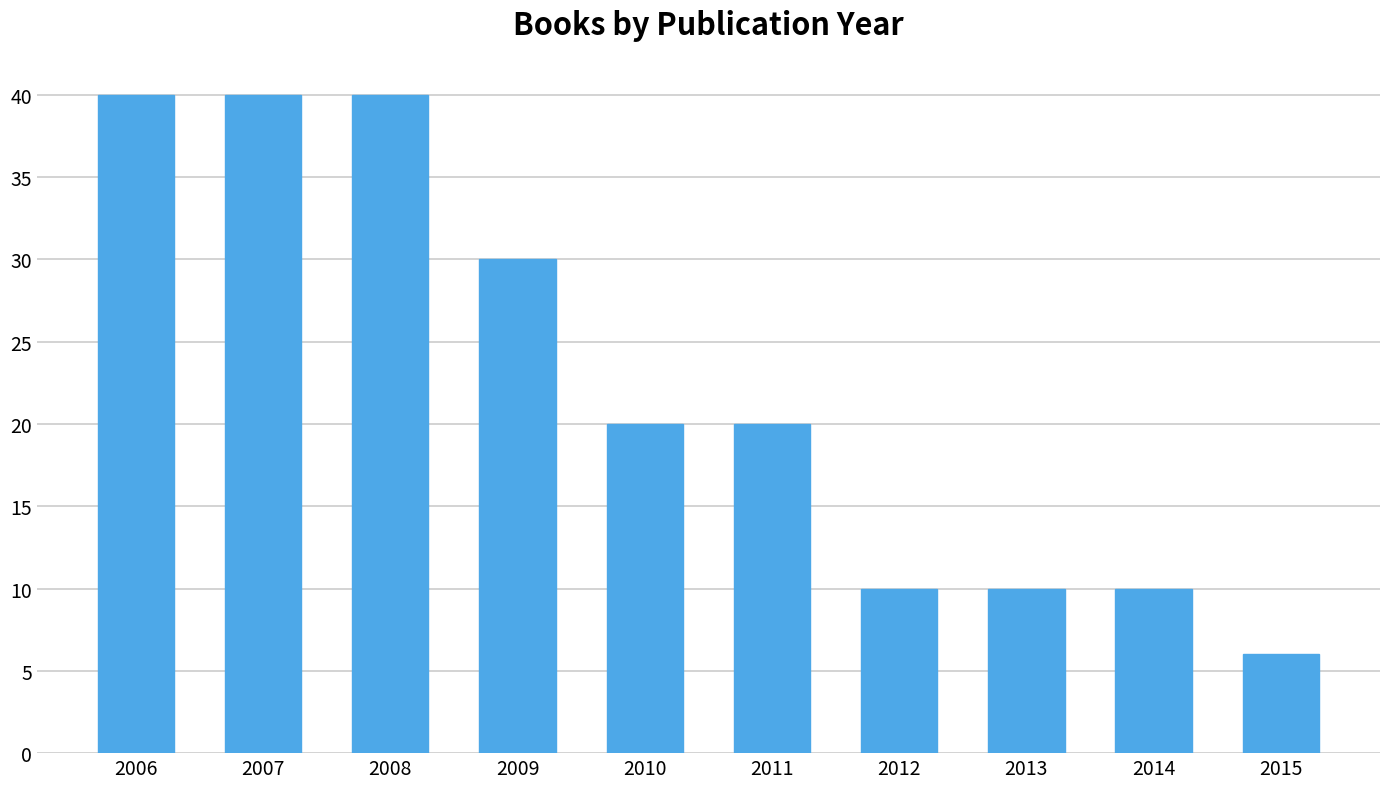

Reading right to left, extract all data points from this chart.

6	10	10	10	20	20	30	40	40	40